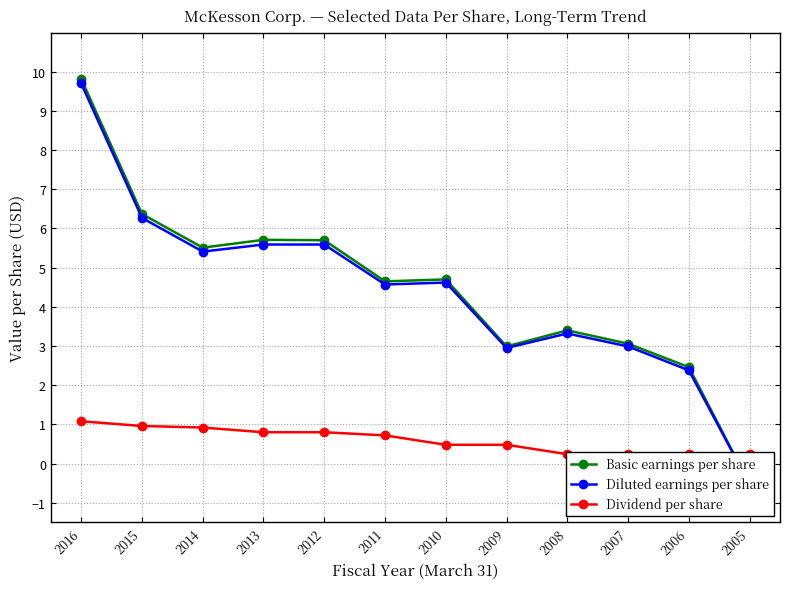

What is the value of the Diluted earnings per share point at the 9th from the left?

3.3